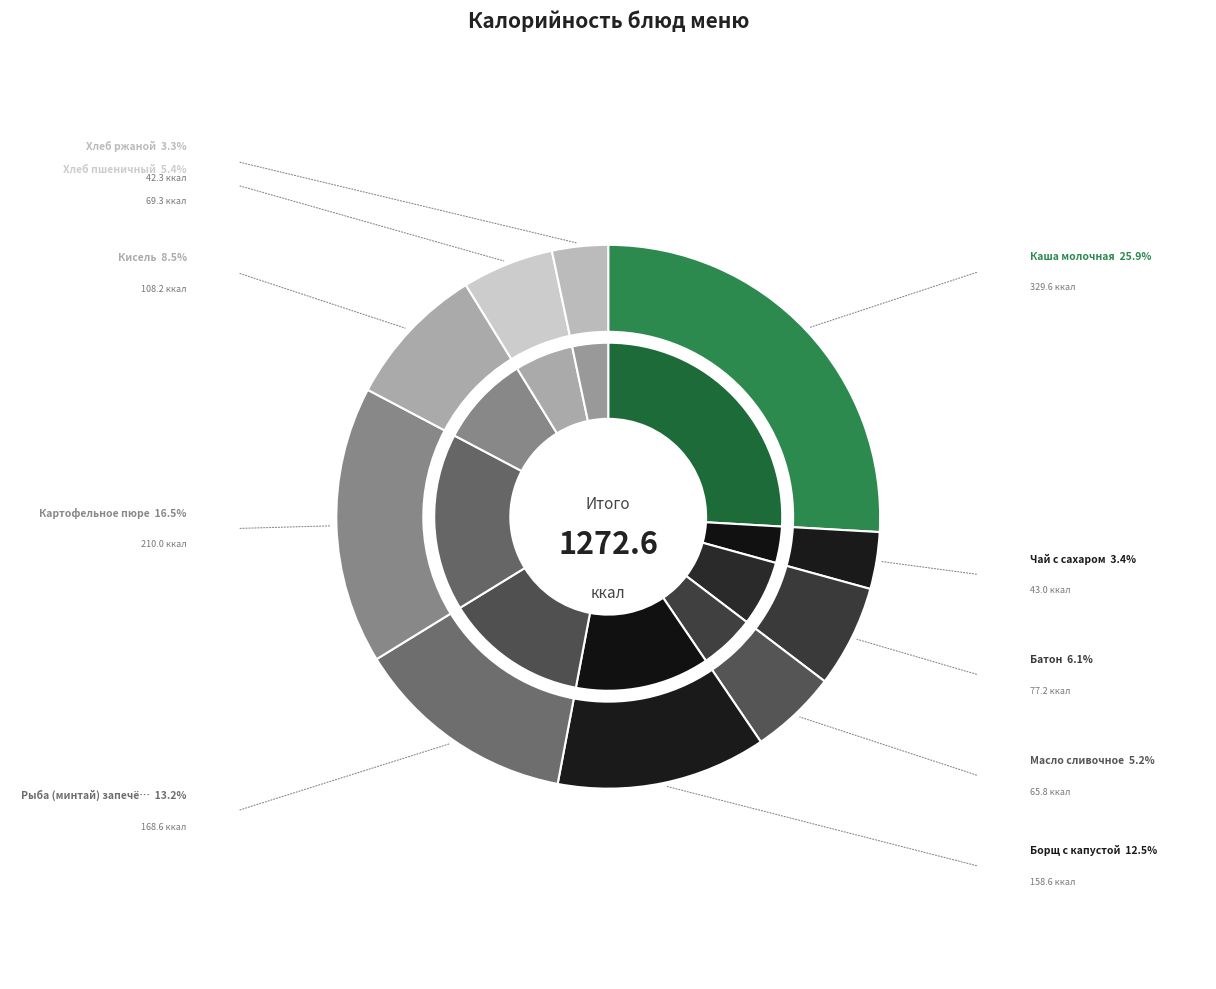

What is the largest slice in the pie chart?

Каша молочная